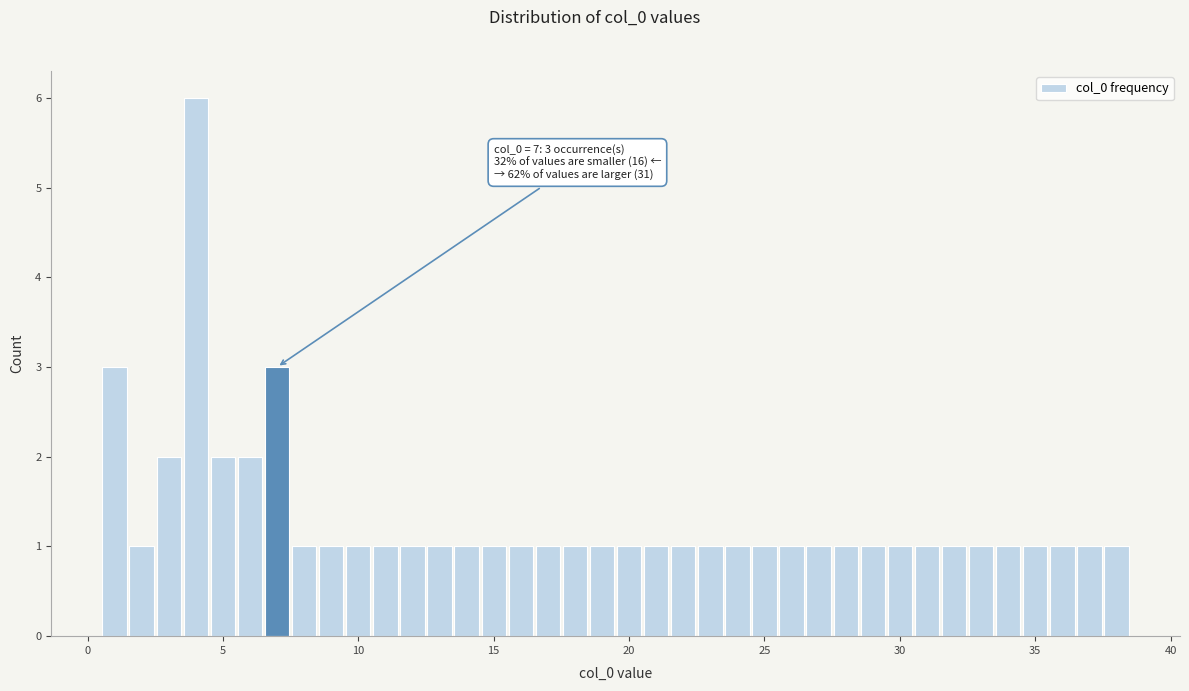

Read against the x-axis, roughly where is the centre of the tallest bar?

4.0